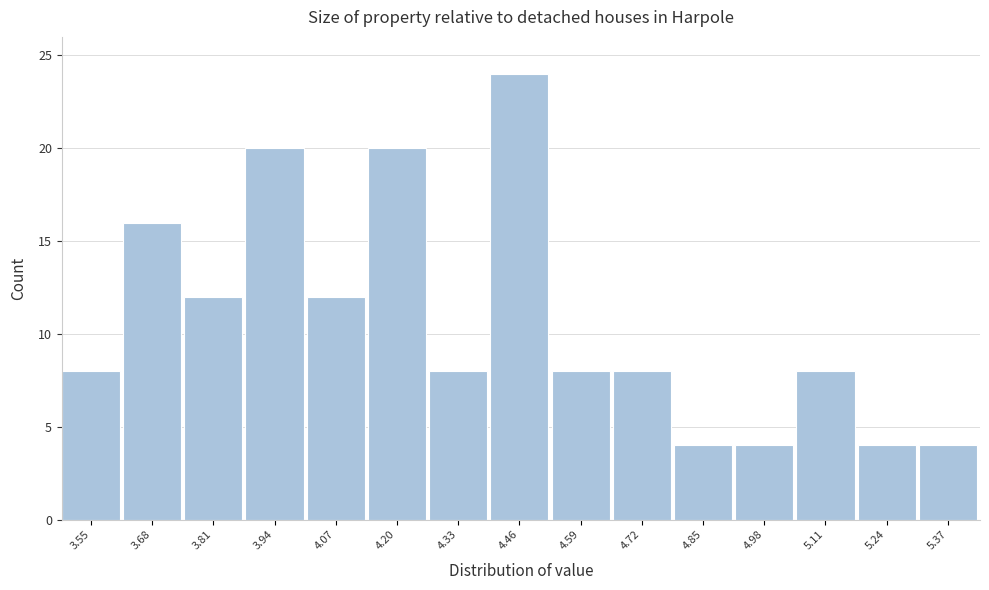

Reading left to right, what are all the values shown in this chart?

8	16	12	20	12	20	8	24	8	8	4	4	8	4	4